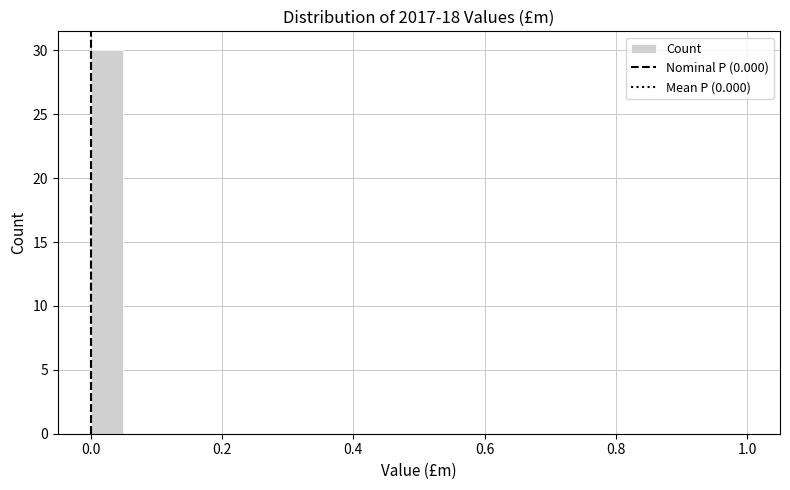

Read against the x-axis, roughly where is the centre of the tallest bar?

0.02